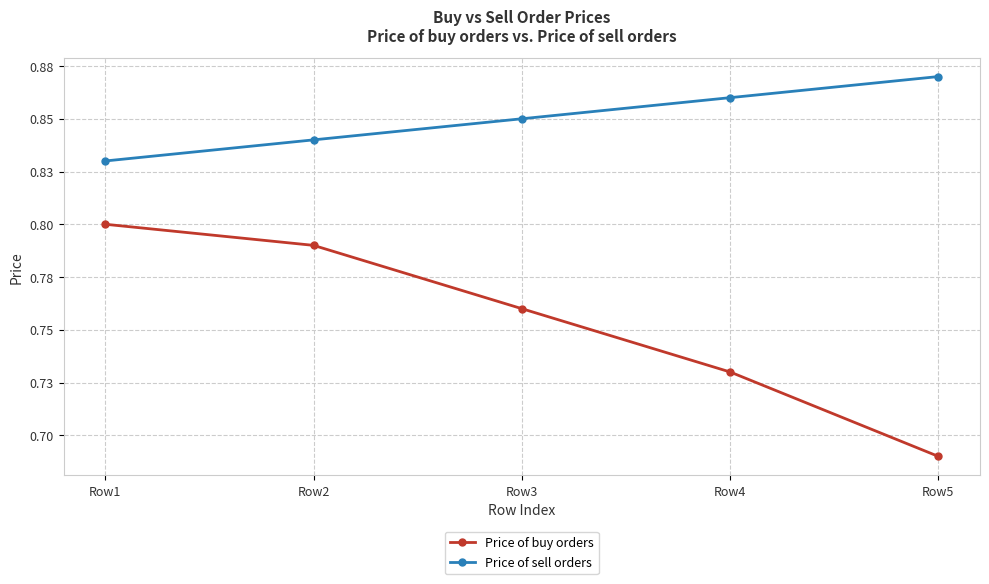

True or false: Price of buy orders and Price of sell orders intersect in this chart.

False